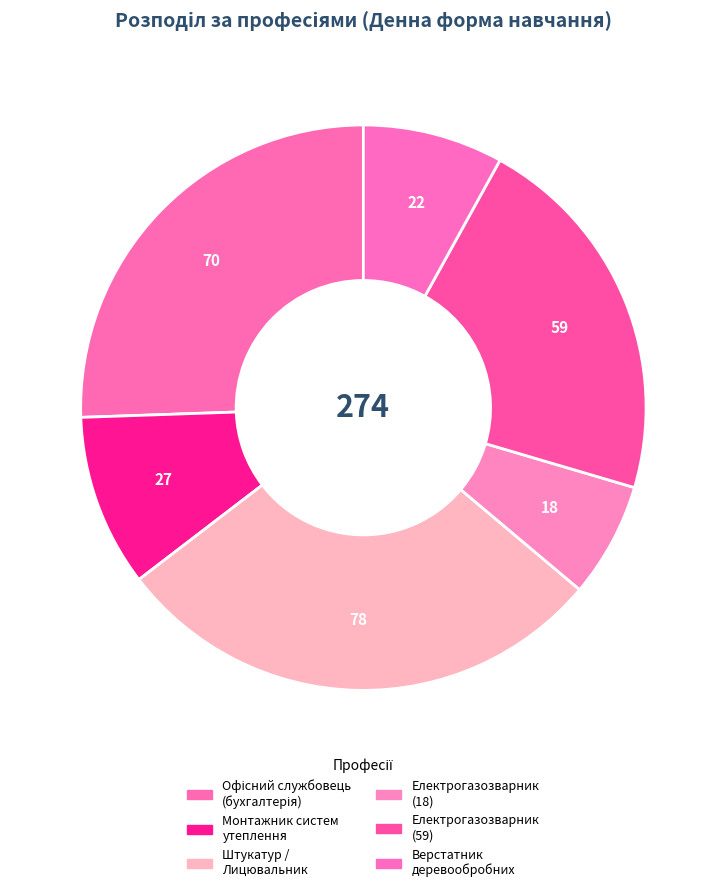

Count the number of slices in the pie.

6